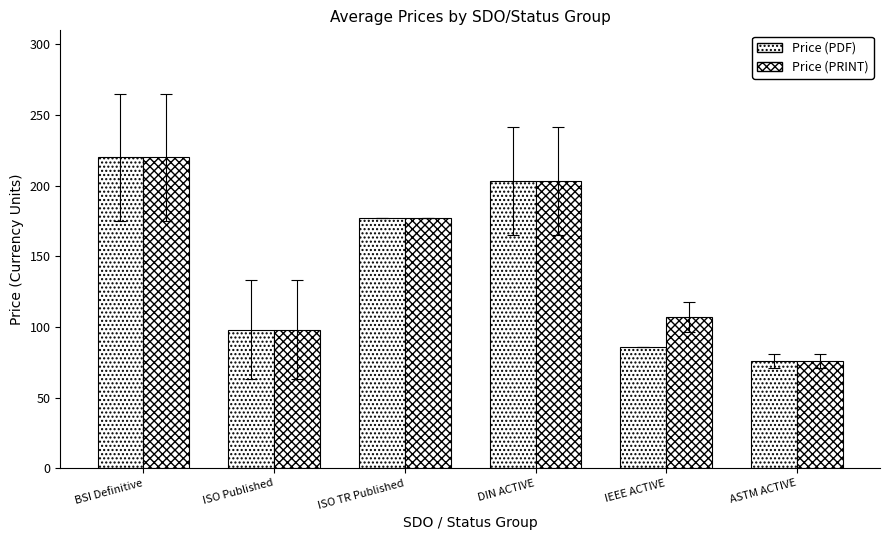

At ISO TR Published, list the series in order from smallest to largest.

Price (PDF), Price (PRINT)